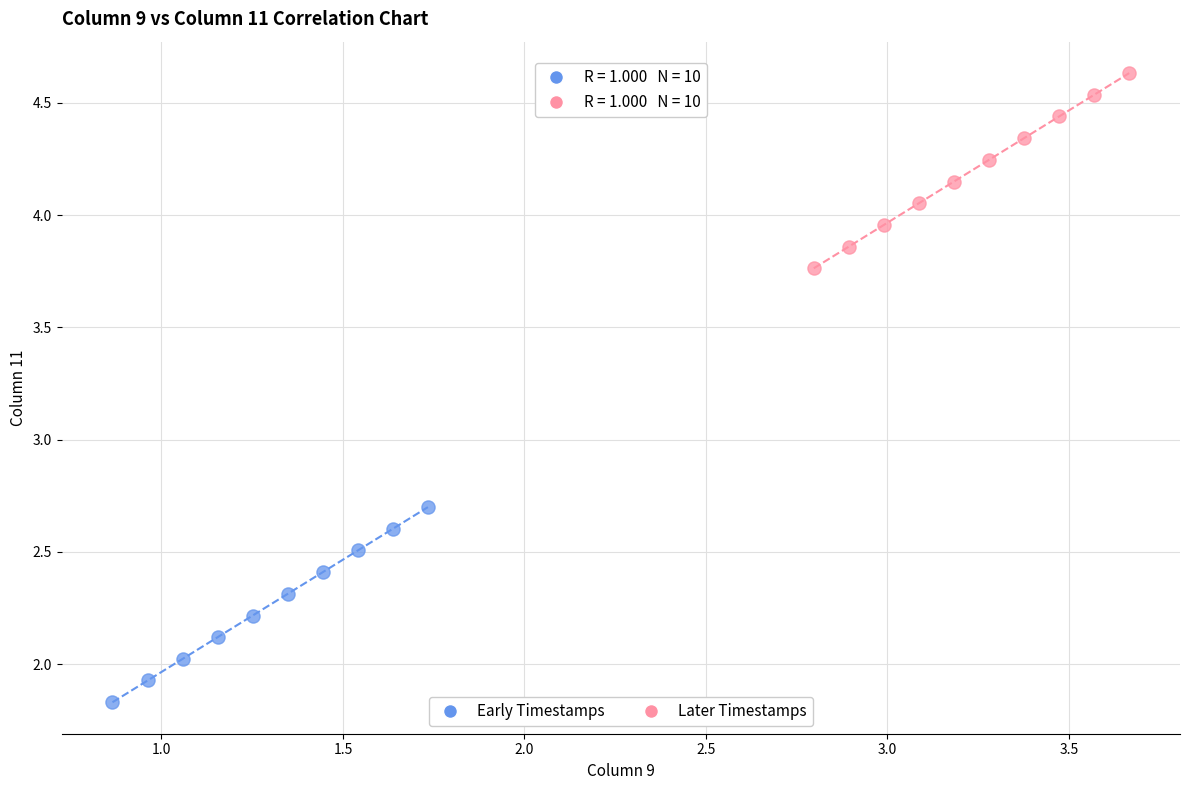

Which series reaches the minimum Y coordinate?

Early Timestamps